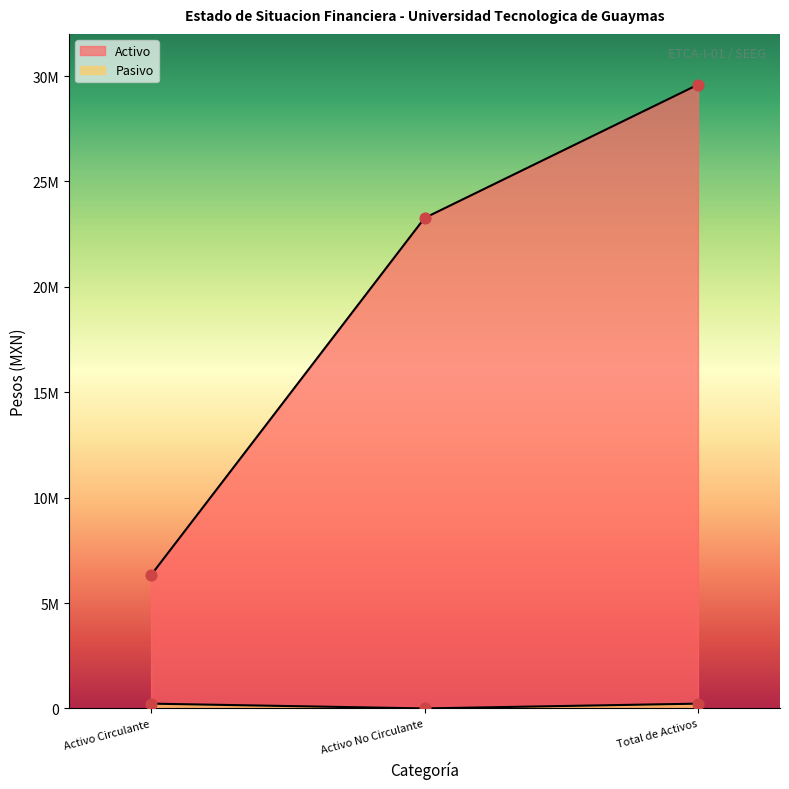

What is the total value across all series at Activo No Circulante?

23264847